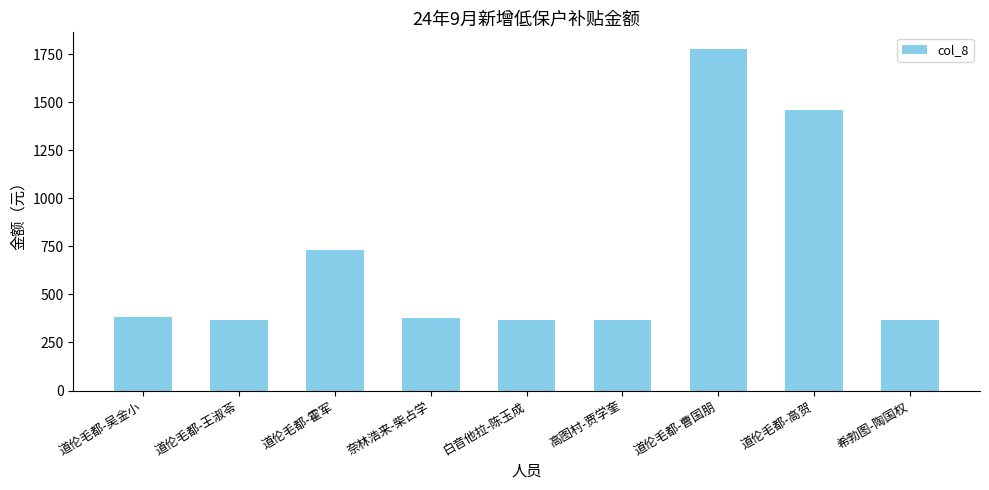

Reading left to right, list all the values displayed in this chart.

道伦毛都-吴金小=385	道伦毛都-王淑苓=365	道伦毛都-霍军=730	奈林浩来-柴占学=375	白音他拉-陈玉成=365	高图村-贾学奎=365	道伦毛都-曹国朋=1775	道伦毛都-高贺=1460	希勃图-陶国权=365